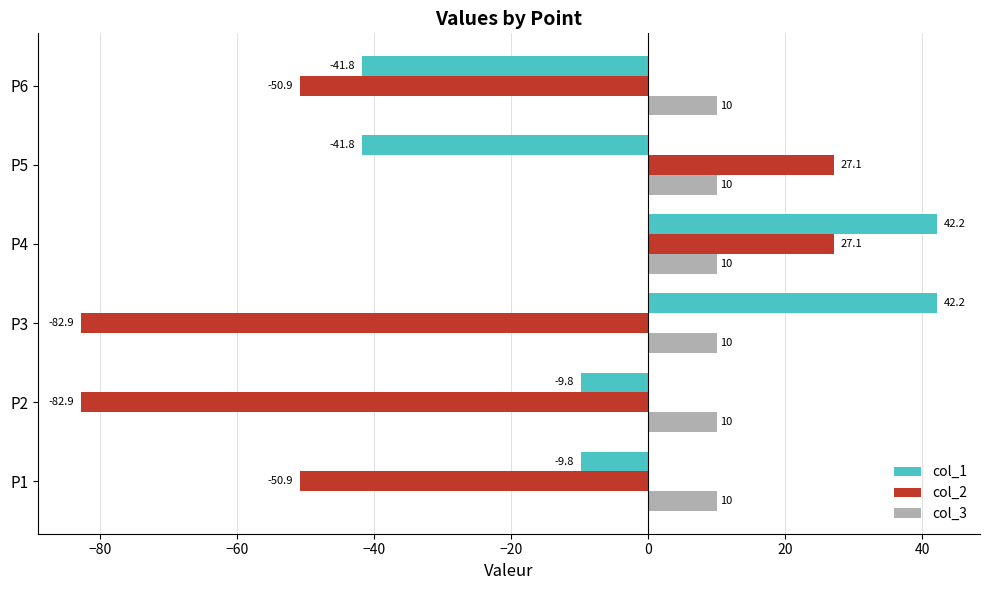

Is the value of col_1 at P6 greater than the value of col_3 at P6?

No